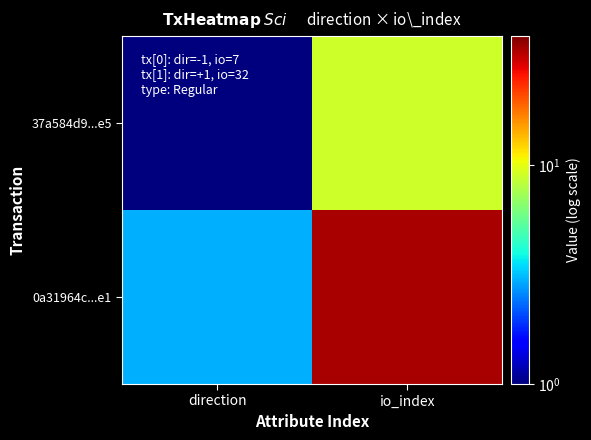

At which category is the sum across all series the highest?

io_index